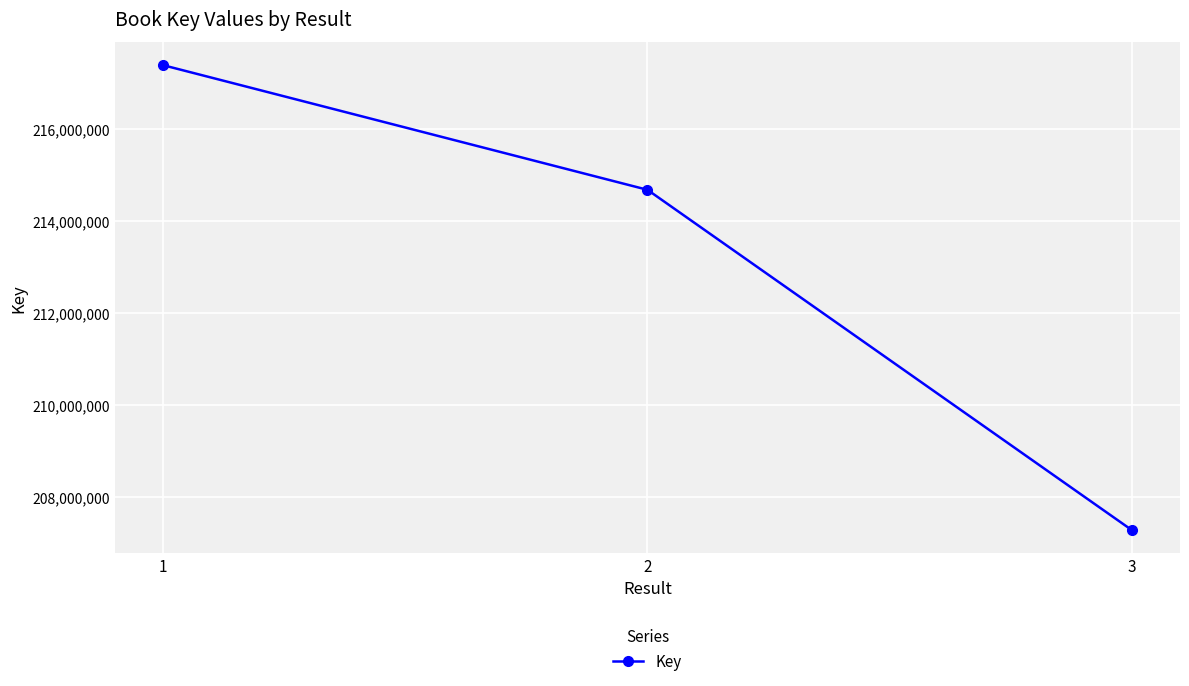

Which label corresponds to the smallest value in the chart?

3